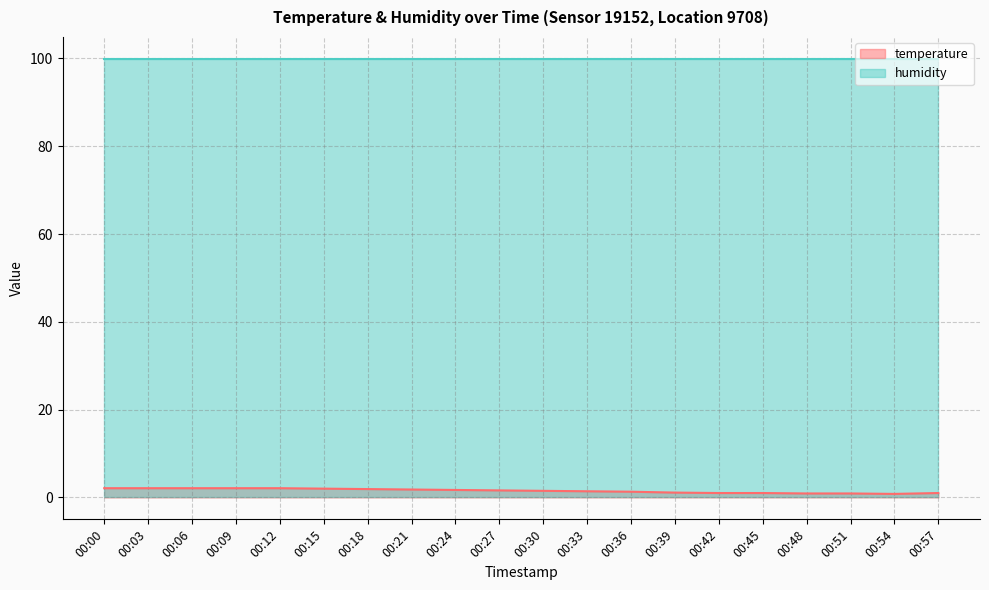

How many points are lower than both their immediate neighbors (excluding endpoints)?

1